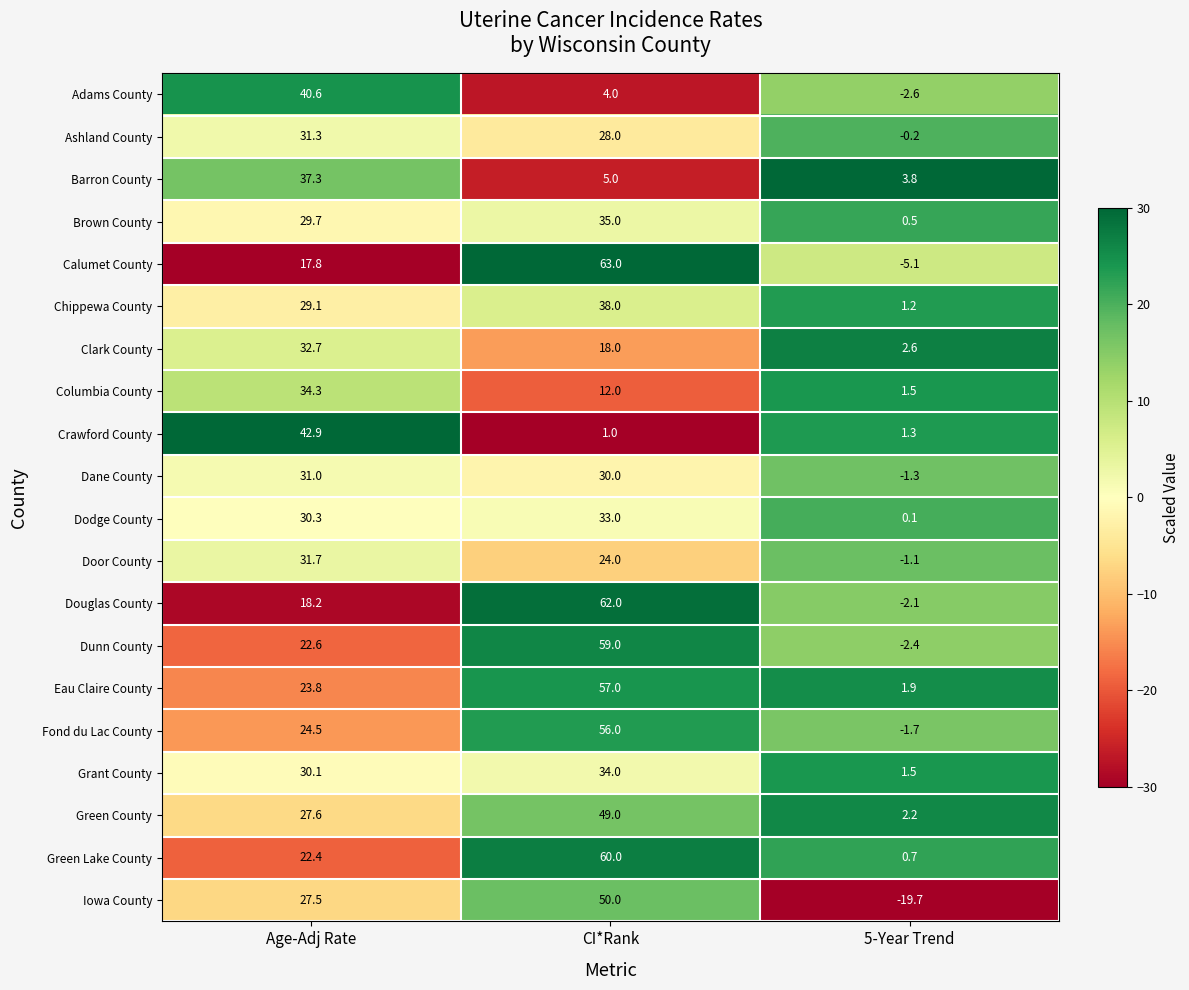

What is the sum of all Green County values?

78.8